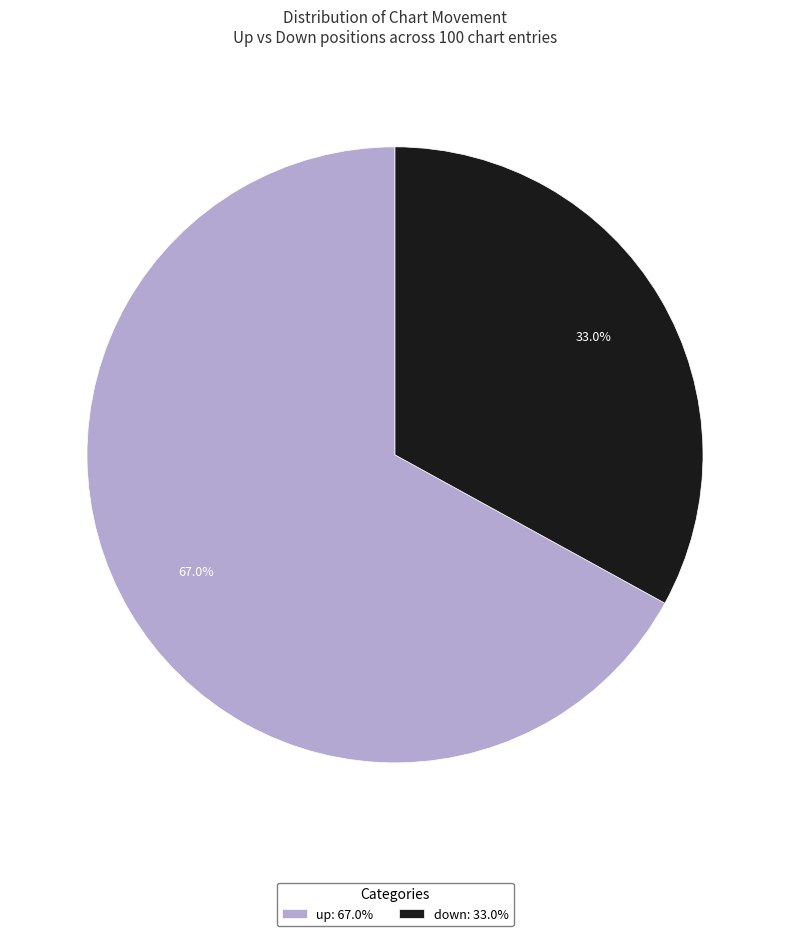

How many segments does this pie chart have?

2